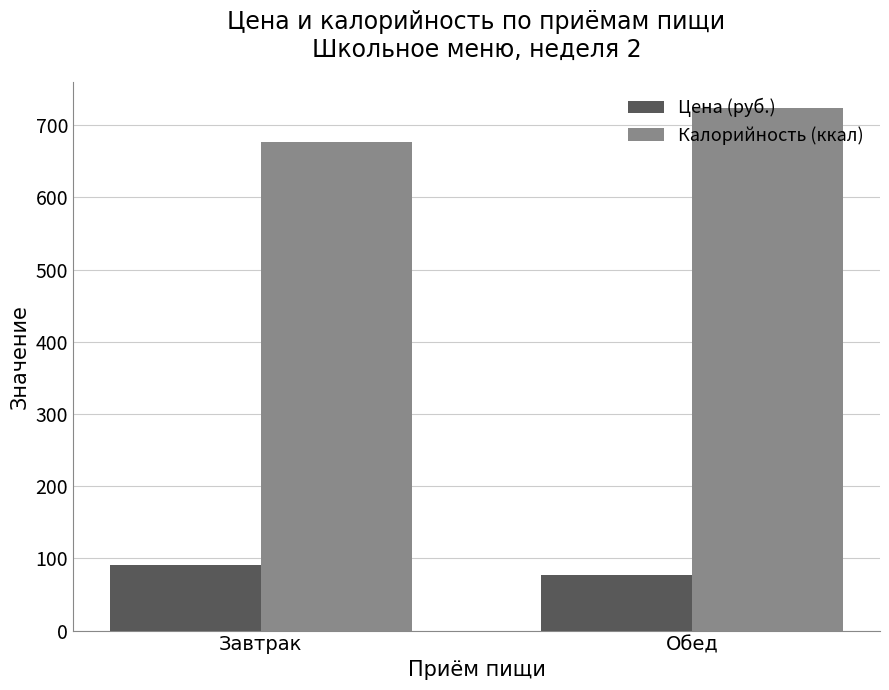

List the series in order of their overall mean, highest first.

Калорийность (ккал), Цена (руб.)